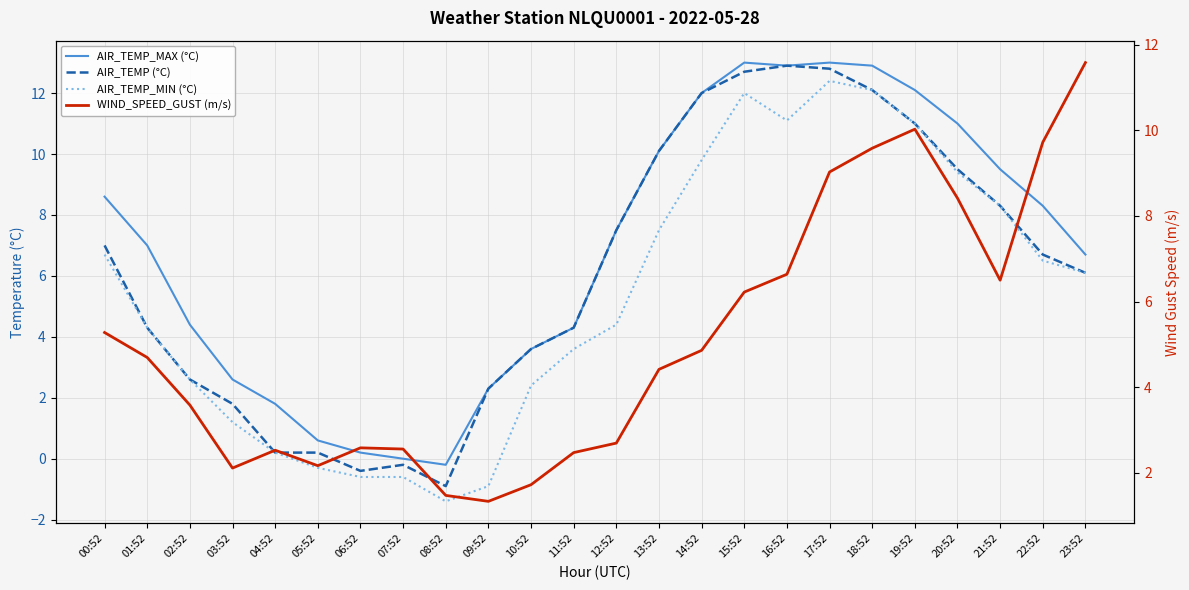

The AIR_TEMP_MAX (°C) series shows 0.0 at 07:52. True or false?

True